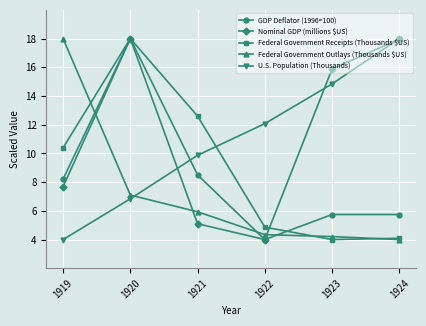

How many data points in Nominal GDP (millions $US) are less than 15?

3